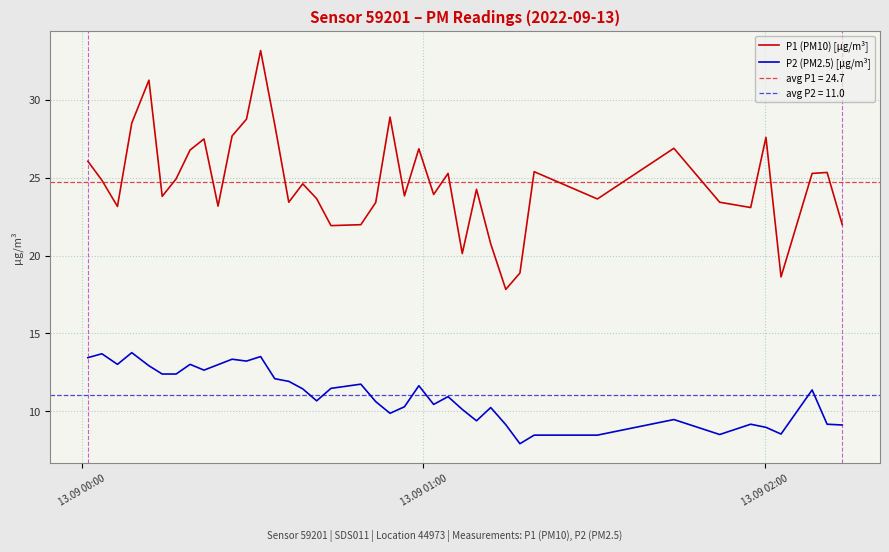

True or false: P1 (PM10) [µg/m³] and P2 (PM2.5) [µg/m³] intersect in this chart.

False